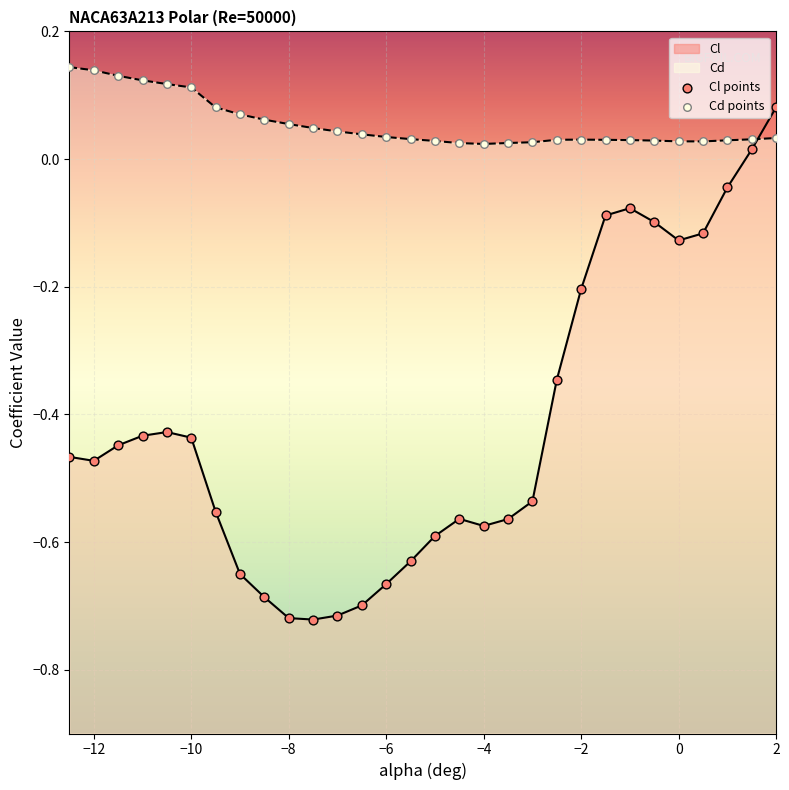

Which series contains the highest Y value?

Cd